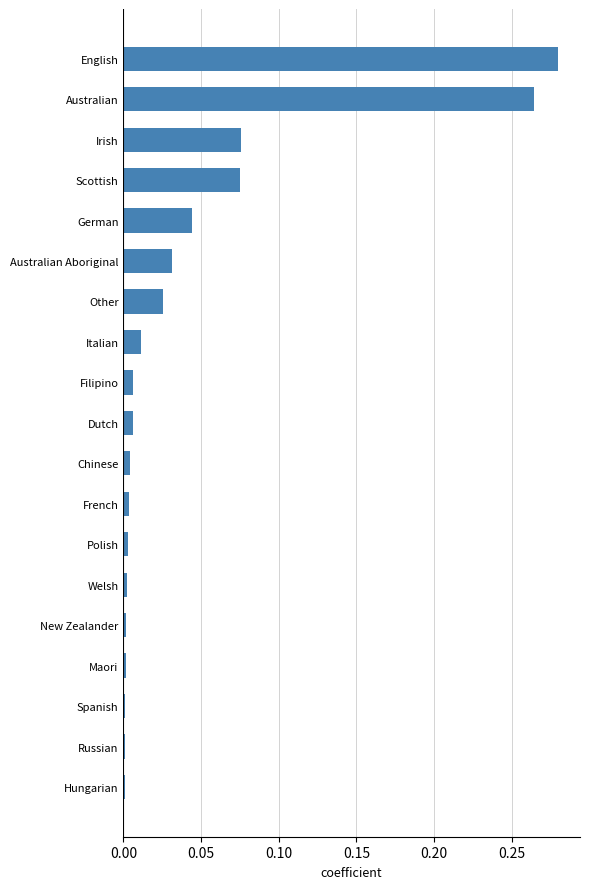

True or false: the data shows 0.0 at Polish.

True